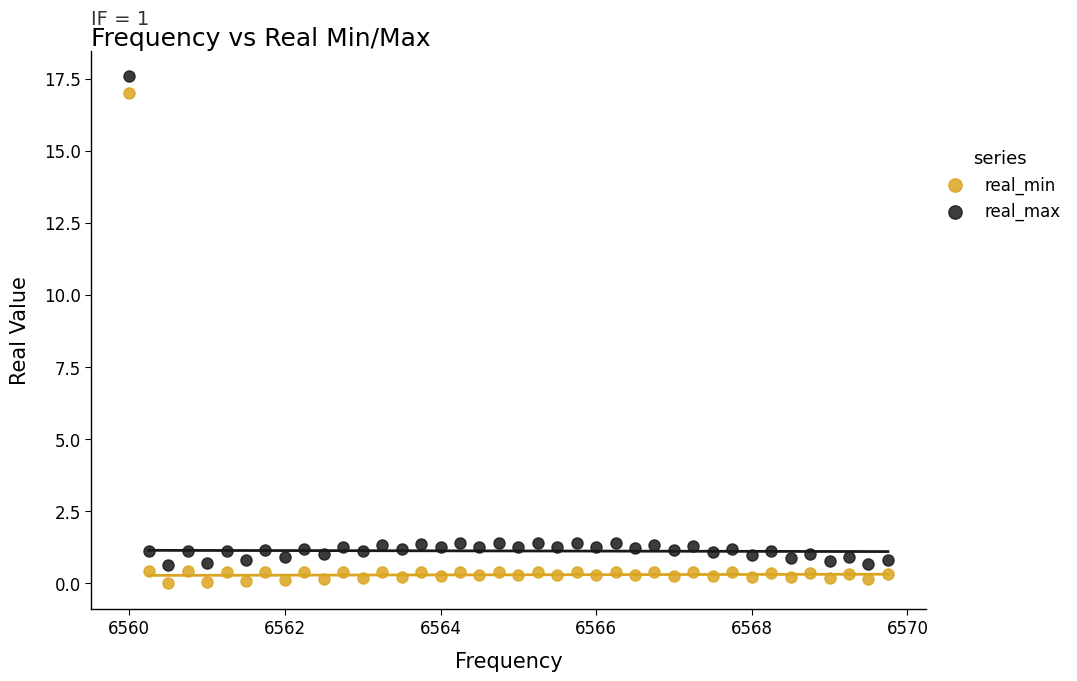

What is the X range (max minus min) for the scatter plot?

9.8